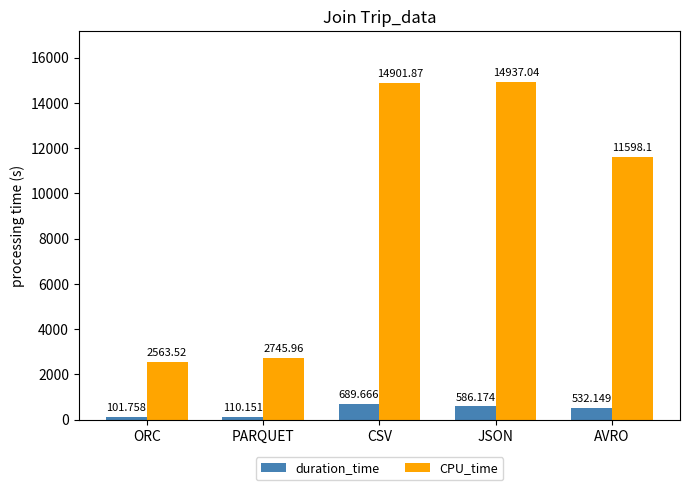

Which series has the largest total across all categories?

CPU_time